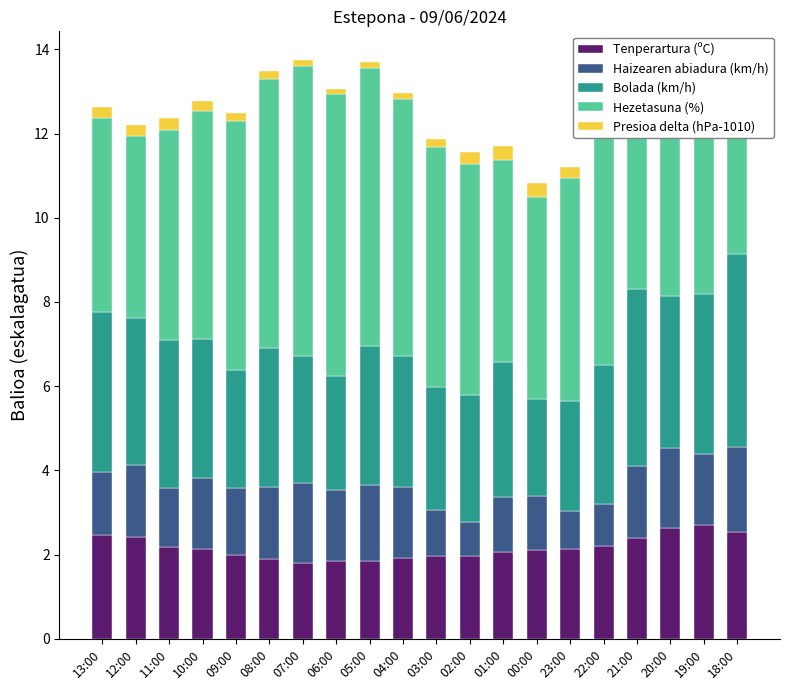

What is the difference between the highest and lowest values at 09:00?

5.7